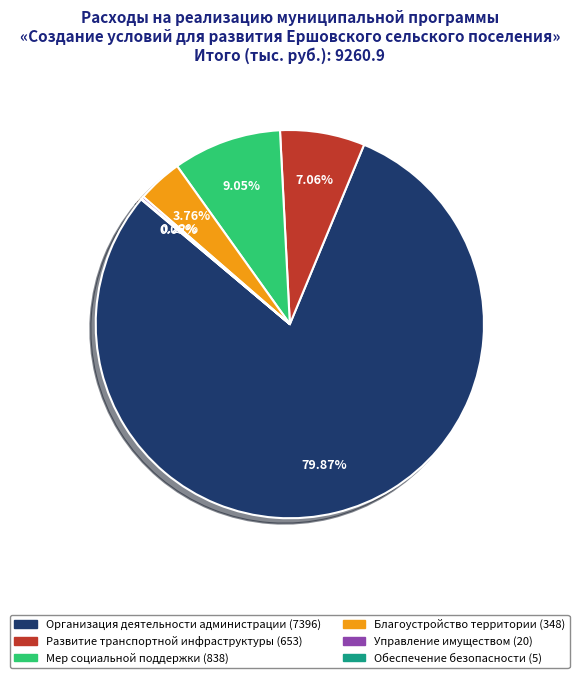

Rank the categories by value from lowest to highest.

Обеспечение безопасности жизнедеятельности, Управление муниципальным имуществом, Благоустройство территории поселения, Развитие транспортной инфраструктуры, Предоставление мер социальной поддержки, Организация деятельности администрации